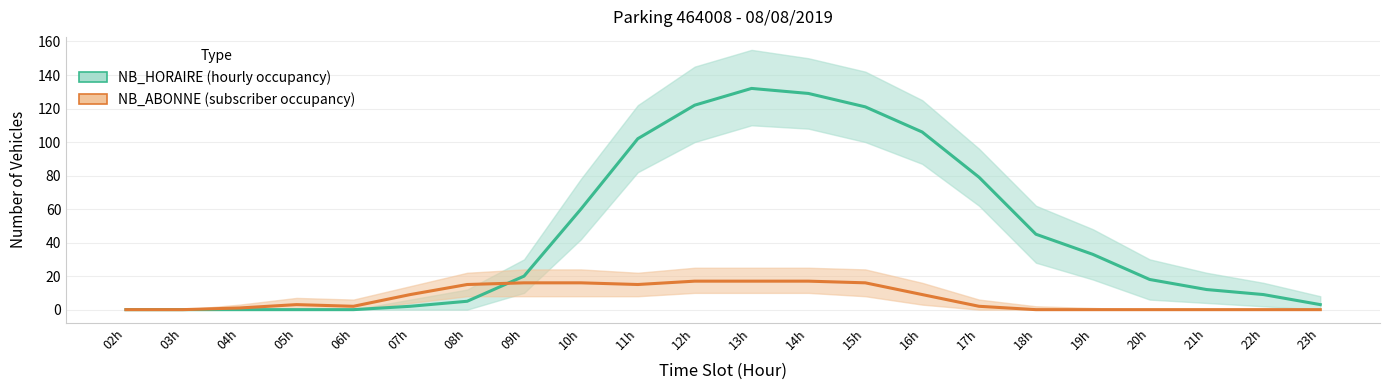

Does the chart have visible grid lines?

Yes